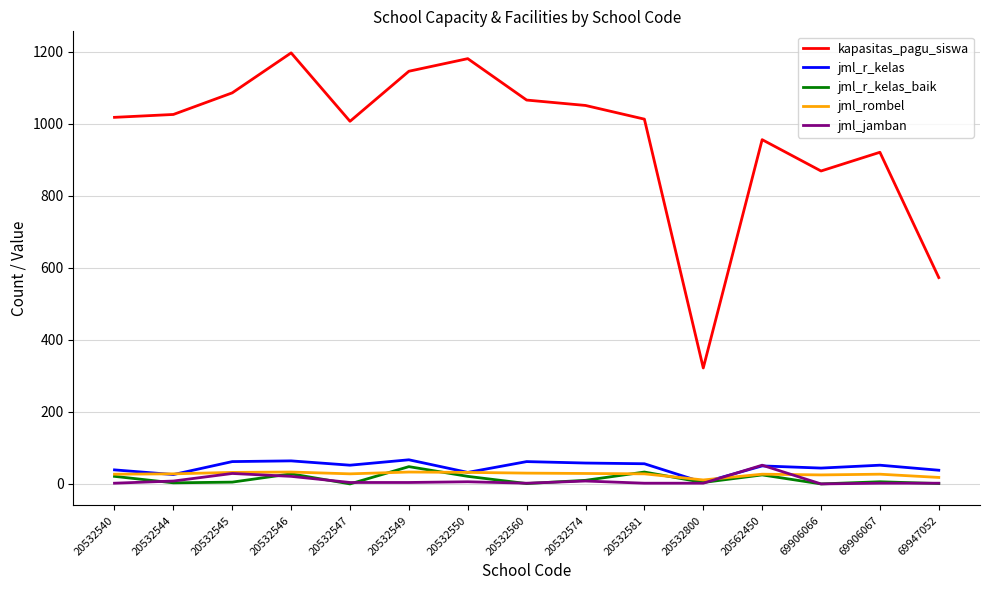

What is the highest value of the jml_rombel series?

33